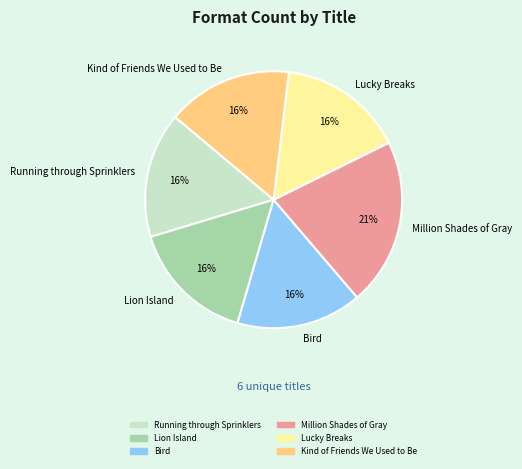

Is there a majority slice in this chart?

No